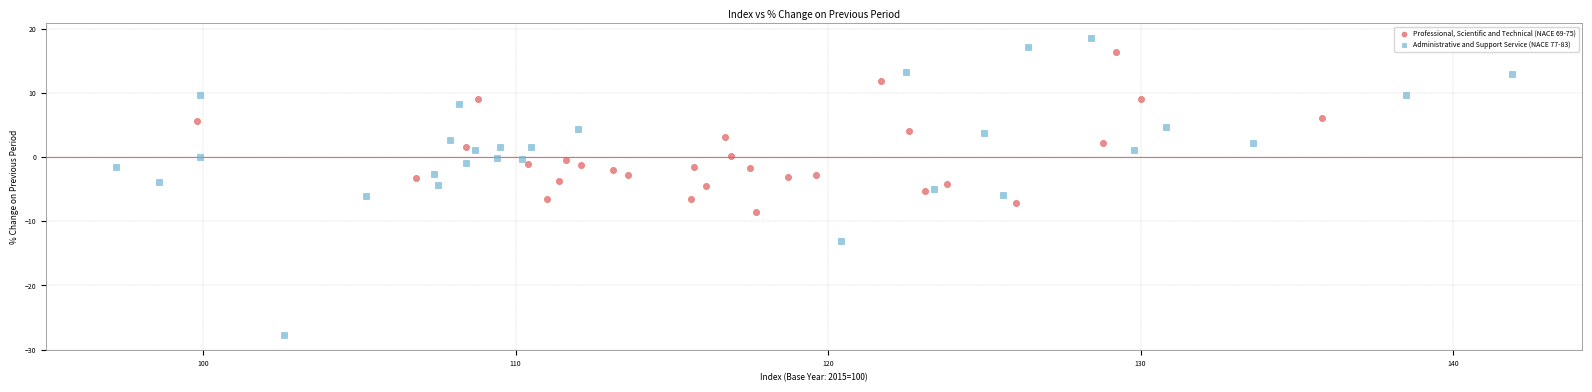

Which series has the widest spread of Y values?

Administrative and Support Service (NACE 77-83)